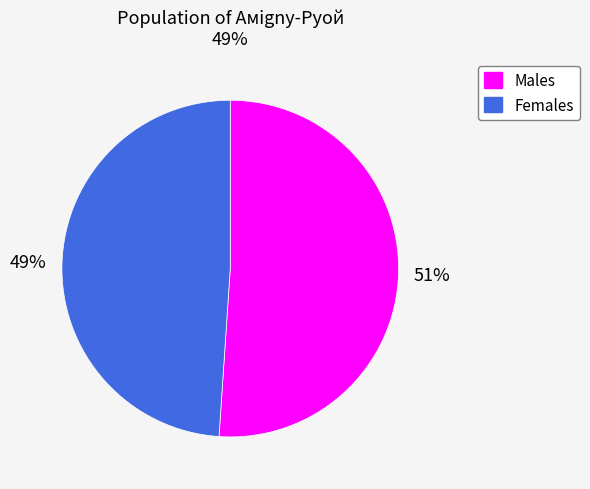

To the nearest percent, what is the average slice percentage?

50%